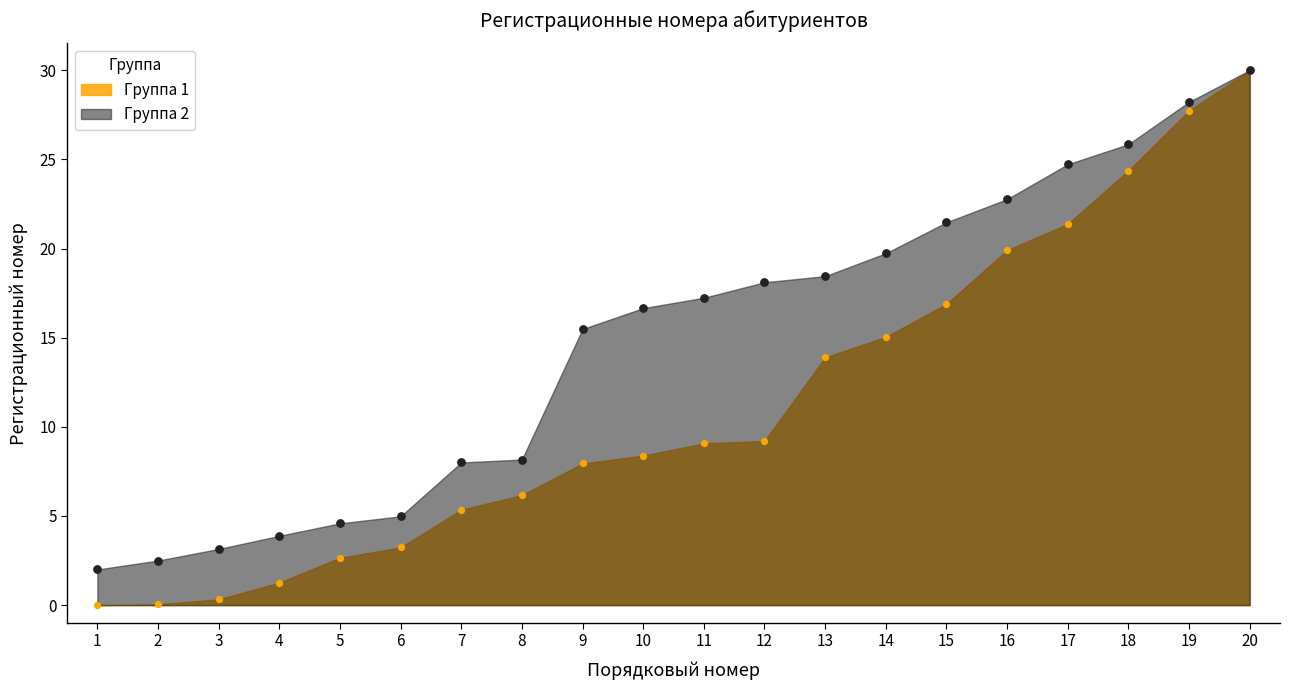

Is the value of Группа 1 at 9 greater than the value of Группа 2 at 19?

No